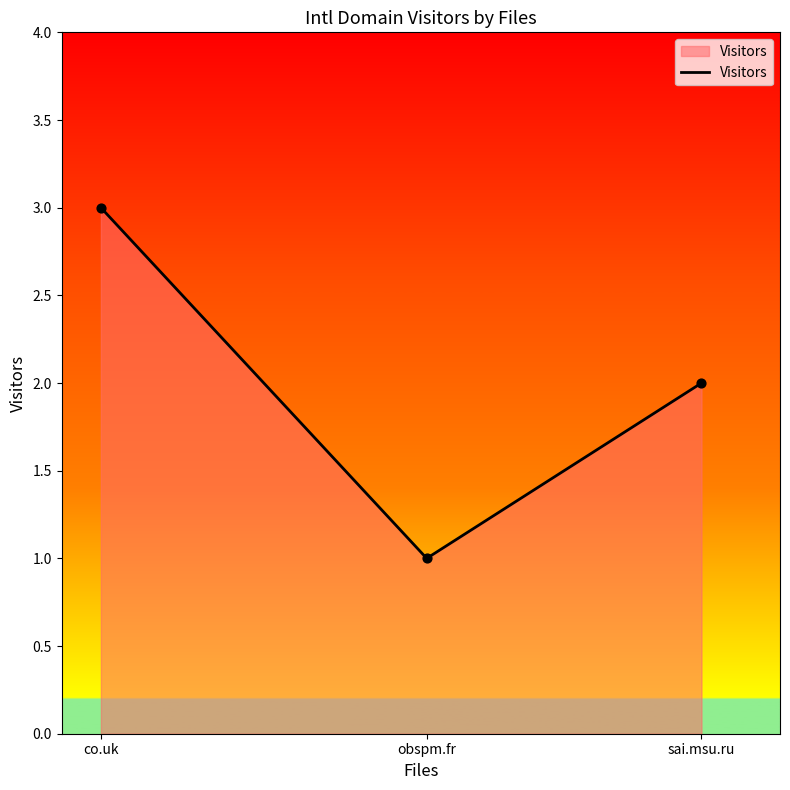

Approximately how many times larger is the value at obspm.fr compared to co.uk?

0.3